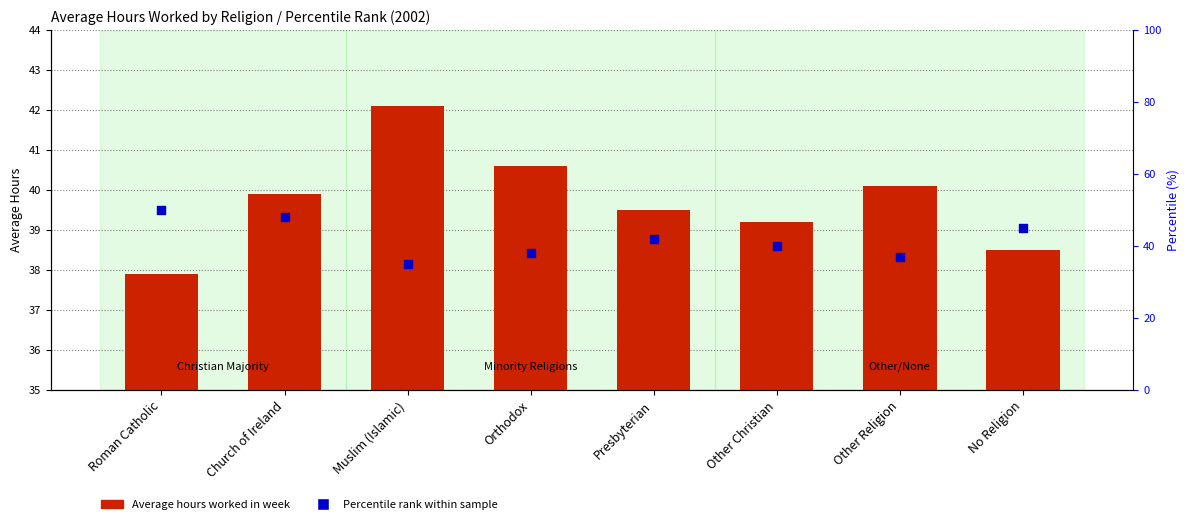

Which series has the largest Y range (max minus min)?

Percentile rank within sample